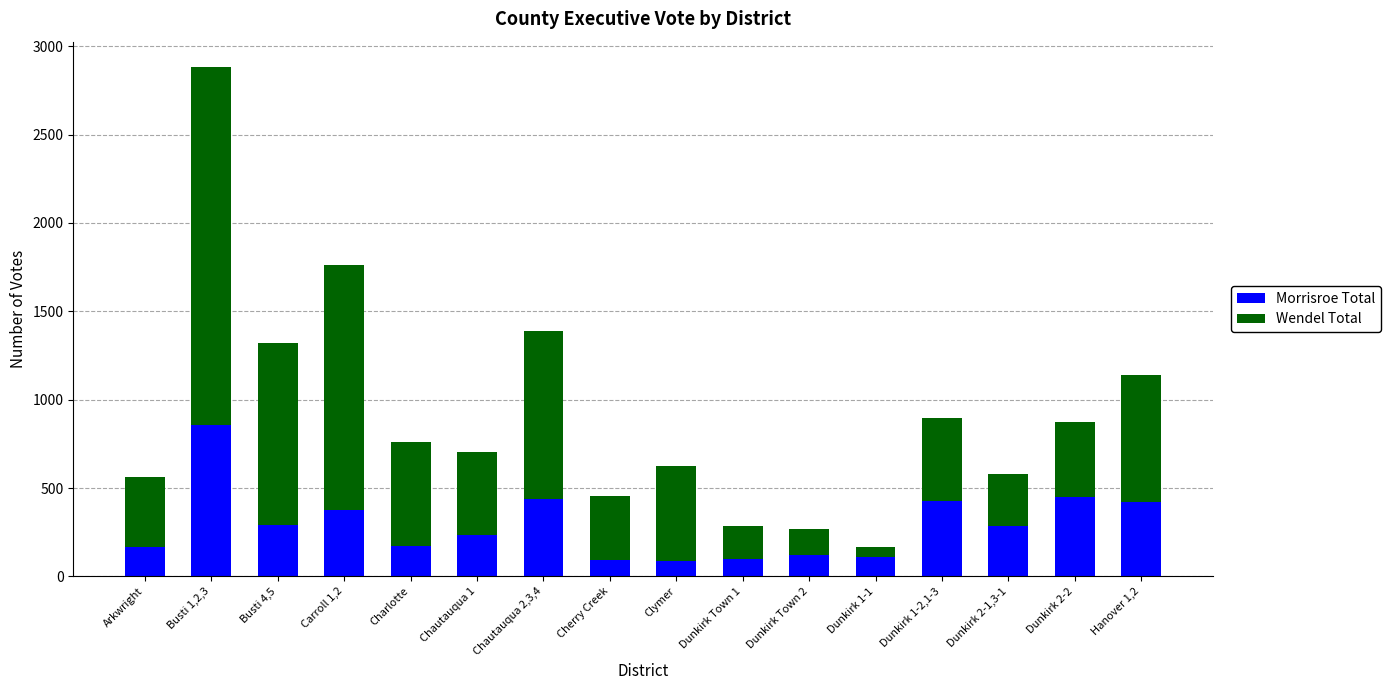

How many bars are there in total?

16